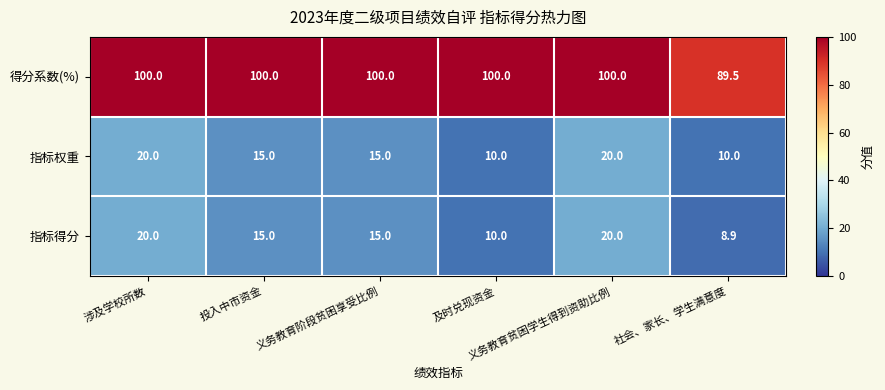

What is the greatest value displayed?

100.0